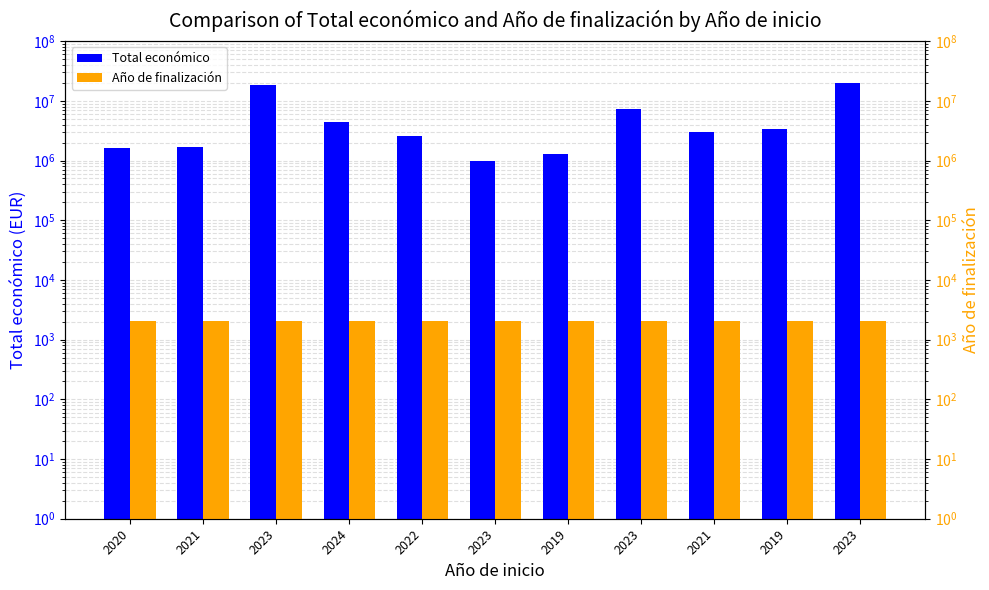

At how many categories does at least one series exceed 2748787?

6